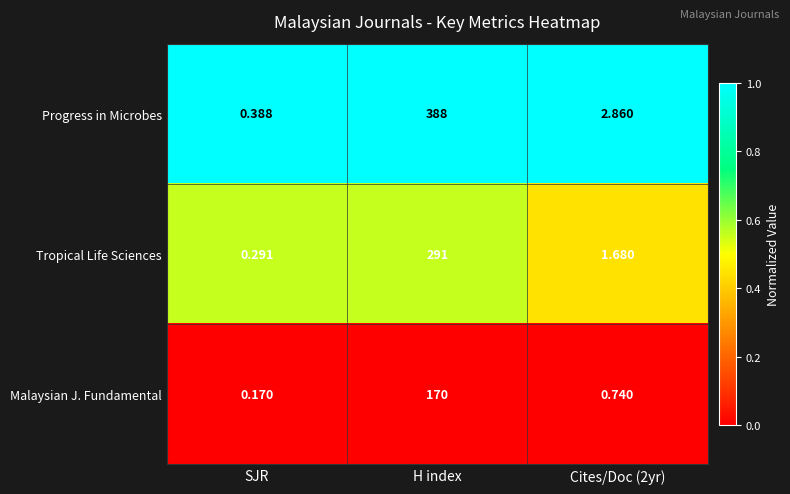

Which category has the lowest value in the Tropical Life Sciences series?

SJR